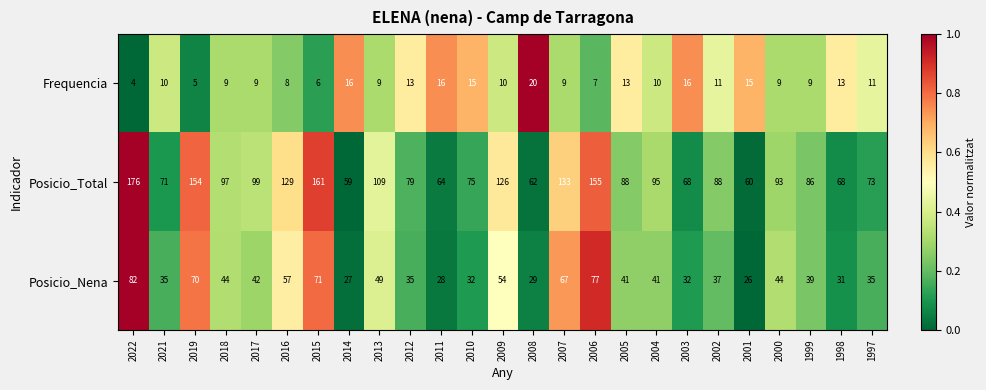

What is the sum of the Posicio_Nena values at 2004 and 2022?

123